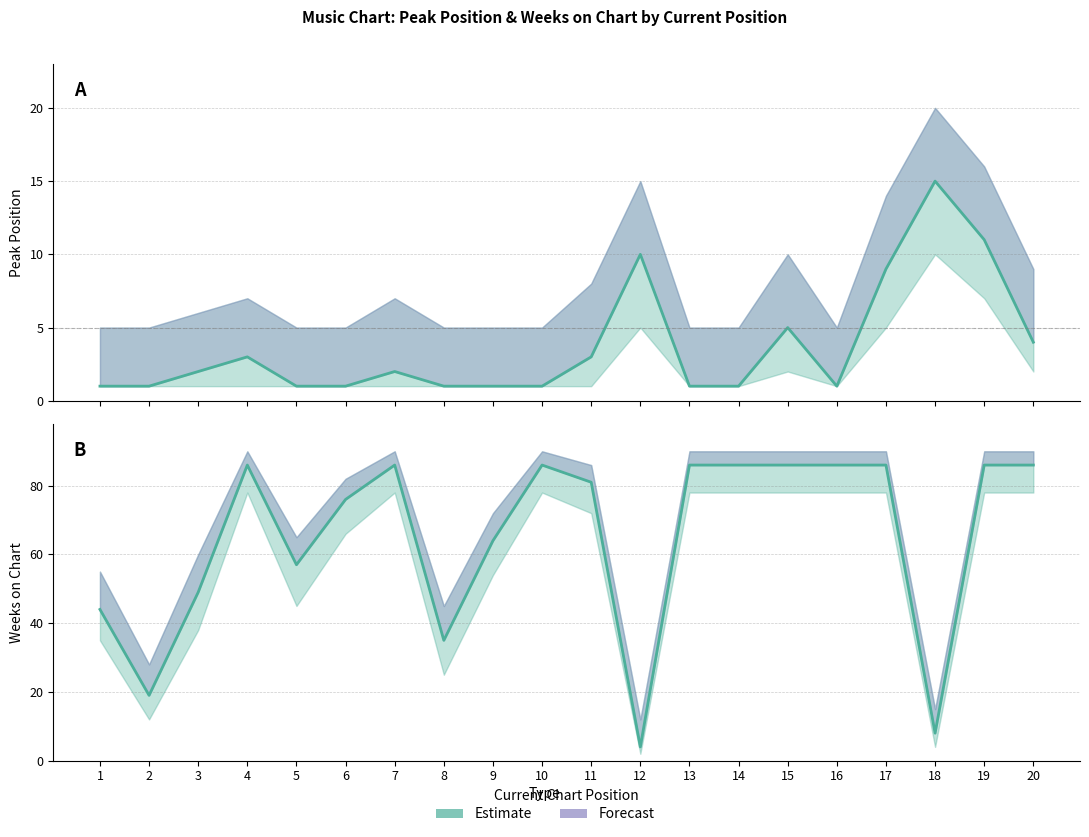

The Peak Position series shows 0 at 14. True or false?

False